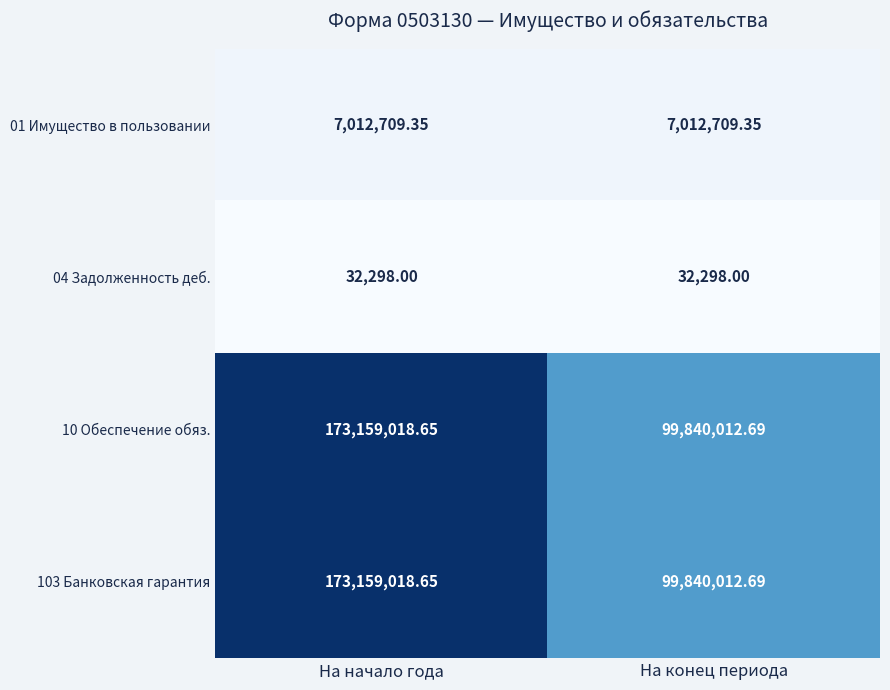

What is the smallest value displayed?

32298.0